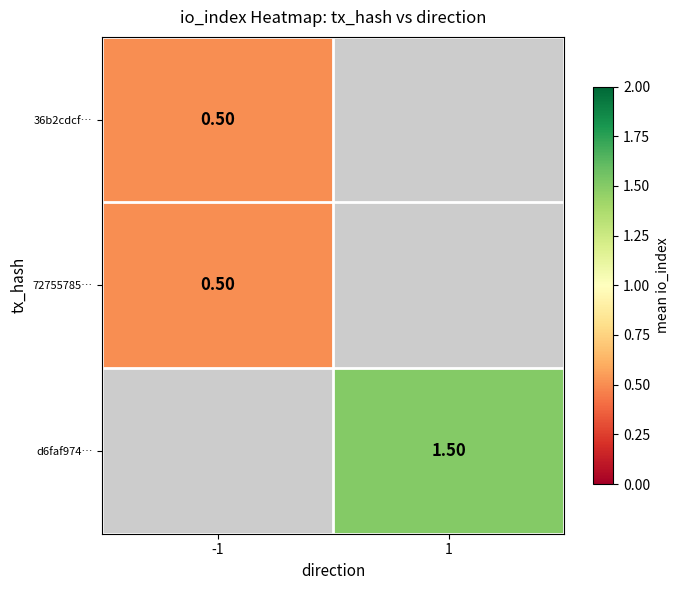

Is it true that d6faf974… equals 1.5 at 1?

True